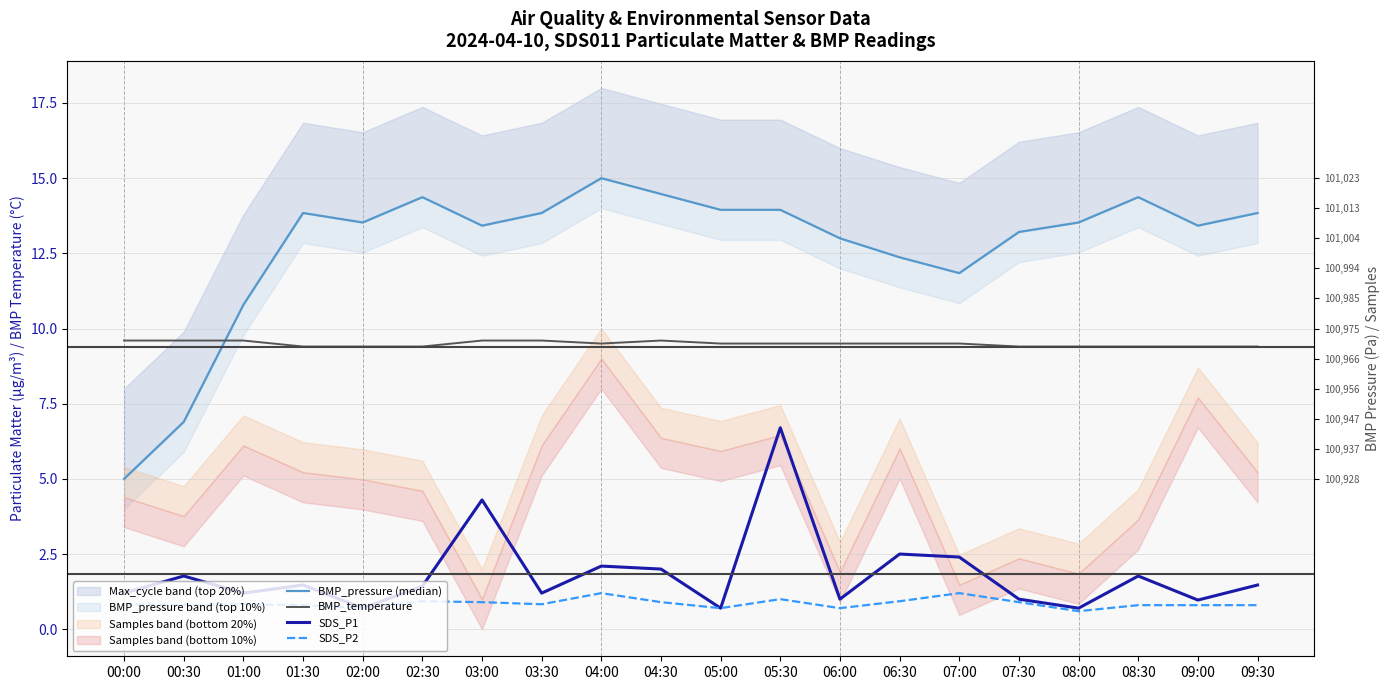

How many lines are shown in the chart?

4